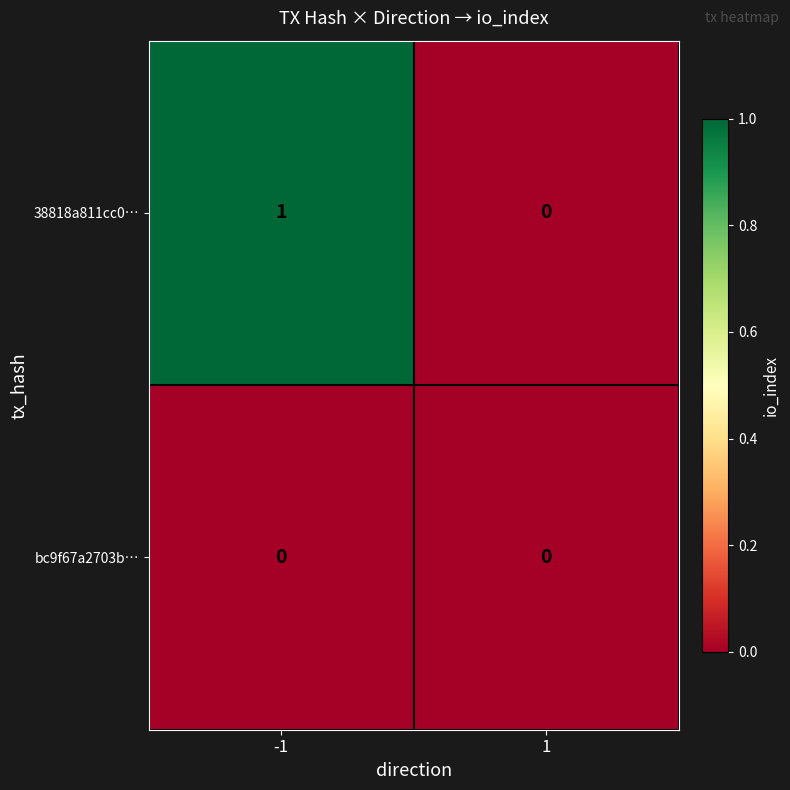

The bc9f67a2703b… series shows 0 at -1. True or false?

True